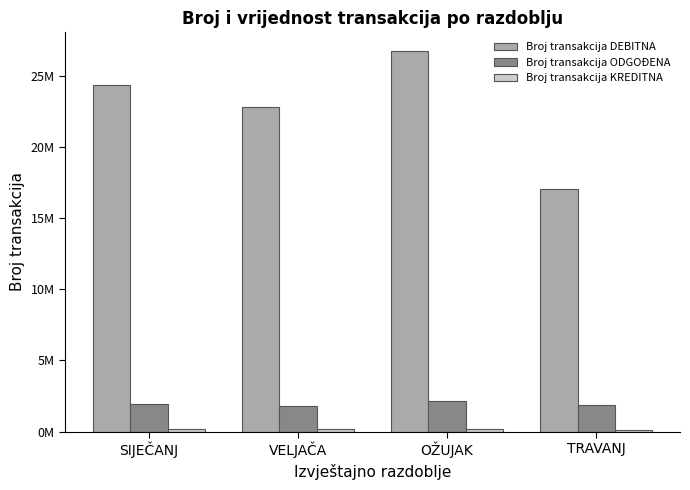

Which series has the largest range (max minus min)?

Broj transakcija DEBITNA